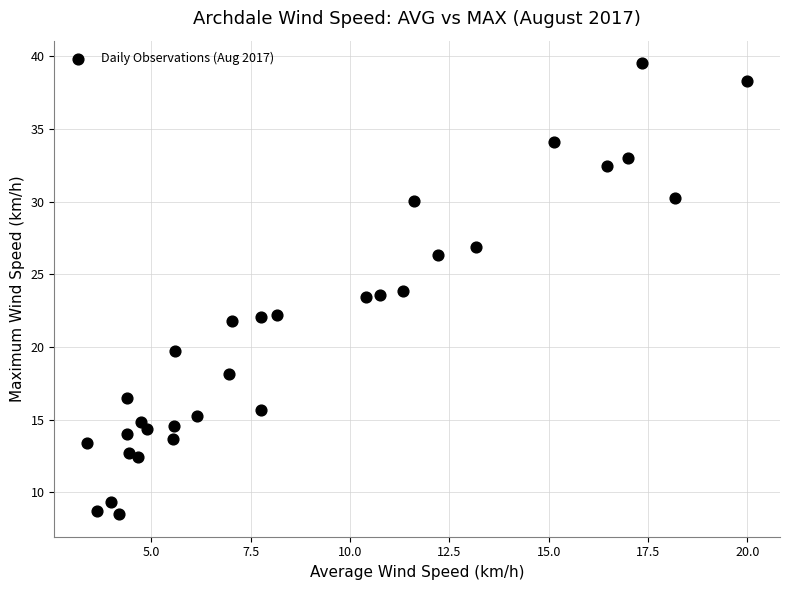

What is the range of X values (max minus min)?

16.6